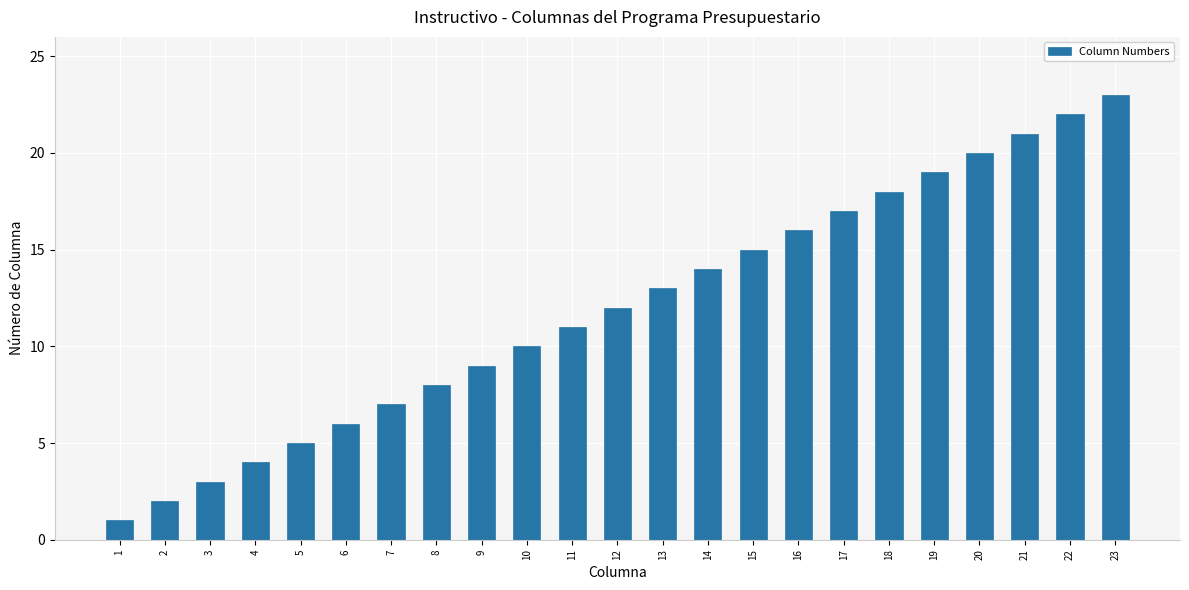

What is the change in value from 2 to 19?

+17